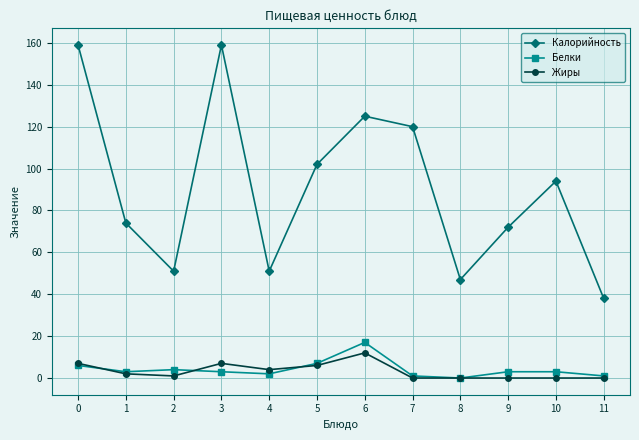

How many interior local valleys does the Калорийность series have?

3